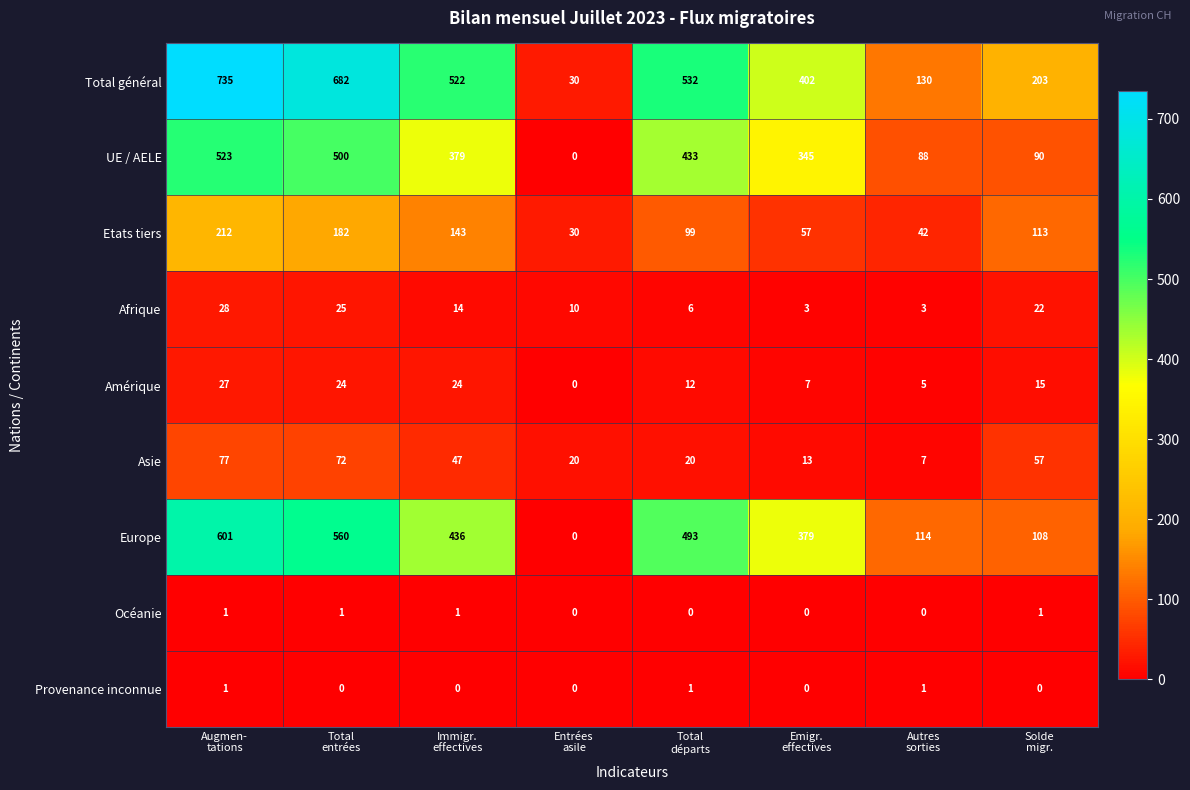

Which series has the largest total across all categories?

Total général